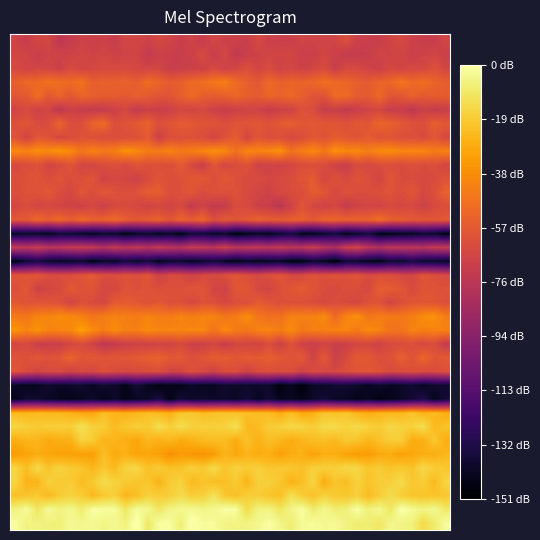

What is the maximum value shown in the chart?

4.3